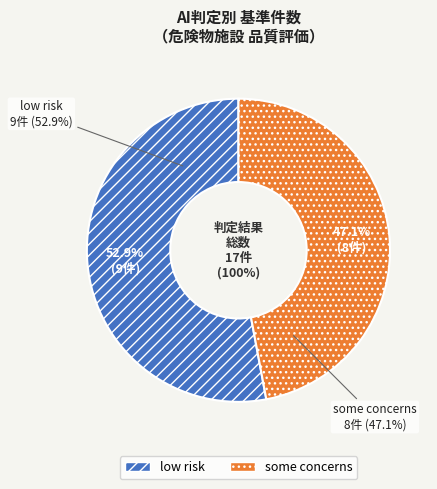

The some concerns slice represents 47% of the pie. True or false?

True